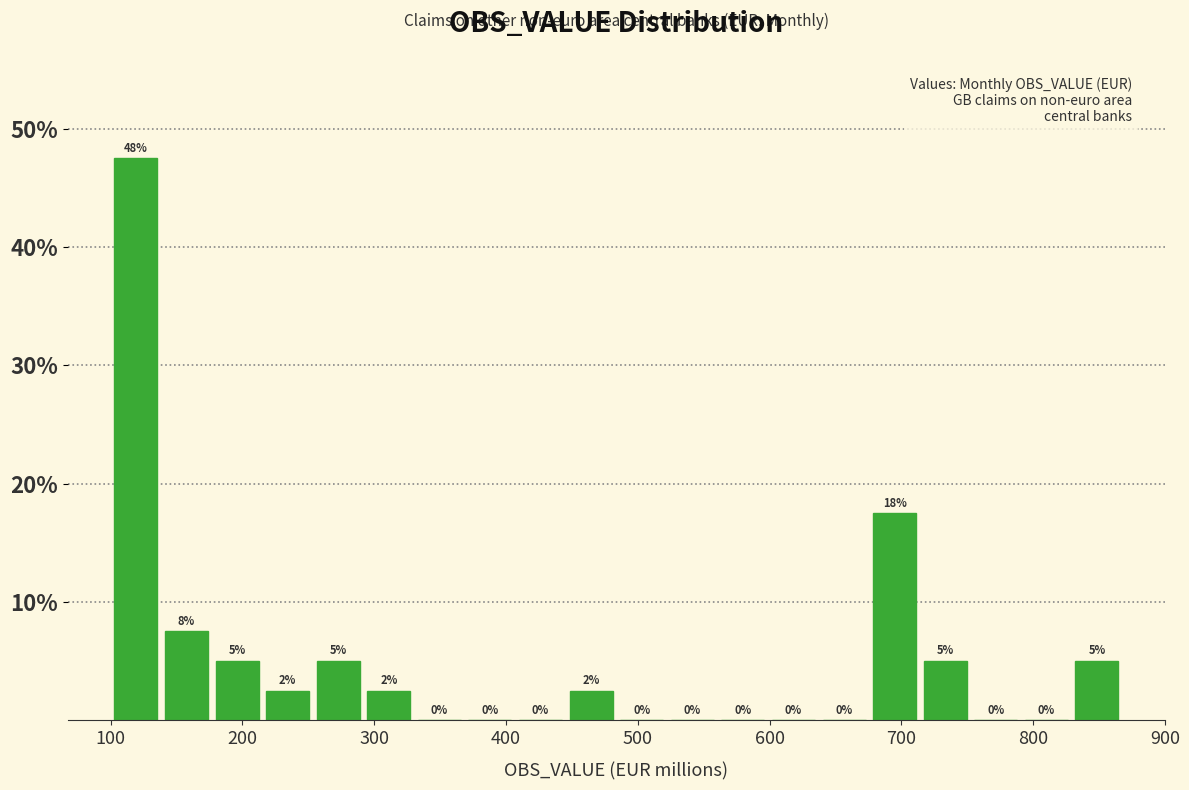

Read against the x-axis, roughly where is the centre of the tallest bar?

120